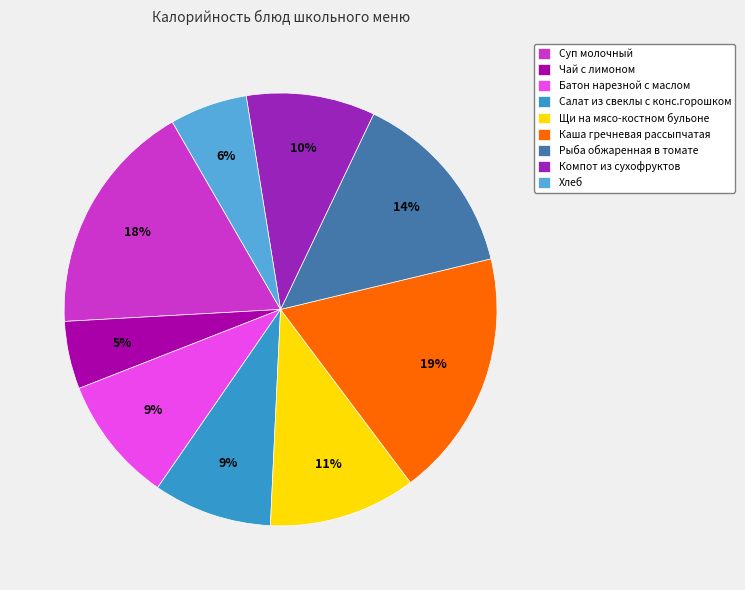

Which has a higher value, Чай с лимоном or Каша гречневая рассыпчатая?

Каша гречневая рассыпчатая